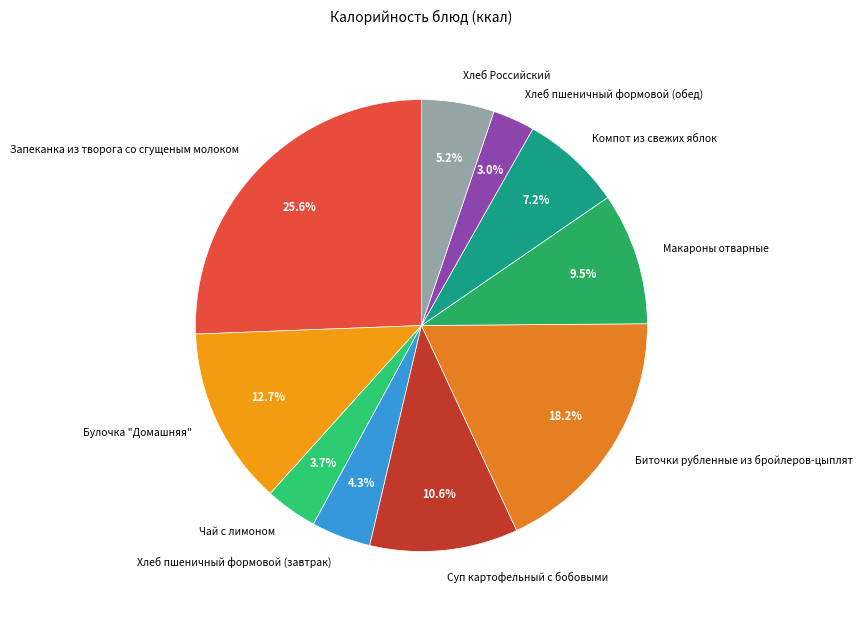

To the nearest percent, what percentage of the pie is Хлеб Российский?

5%